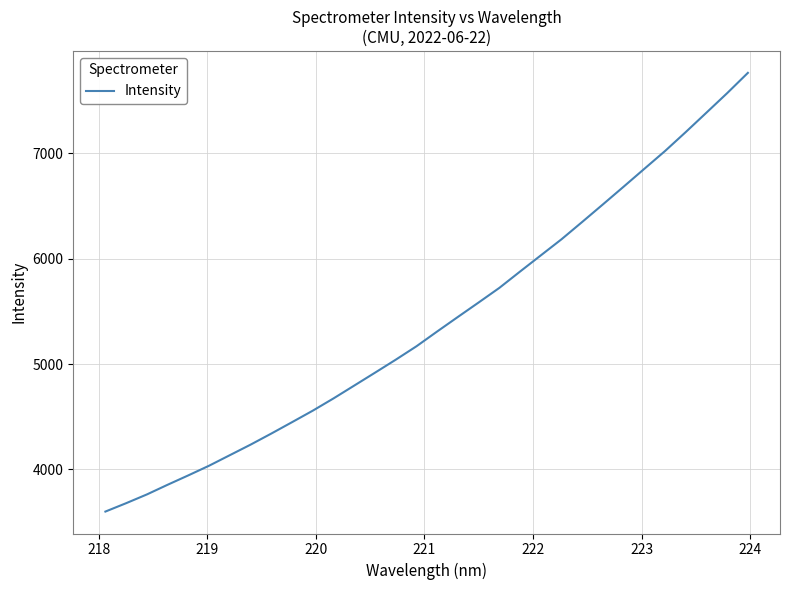

What is the sum of all values?

172696.9